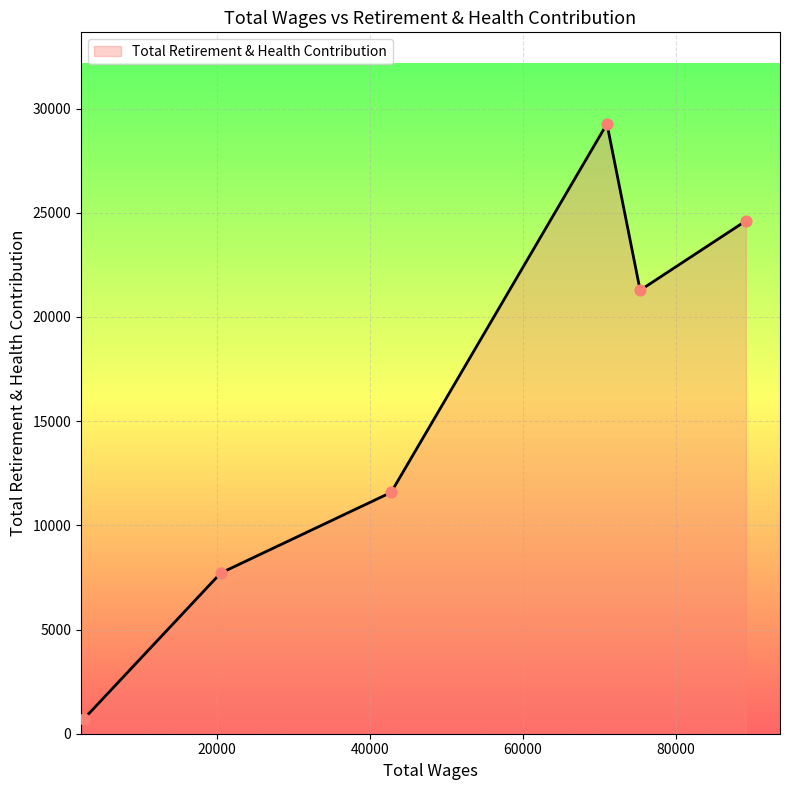

What is the smallest value displayed?

720